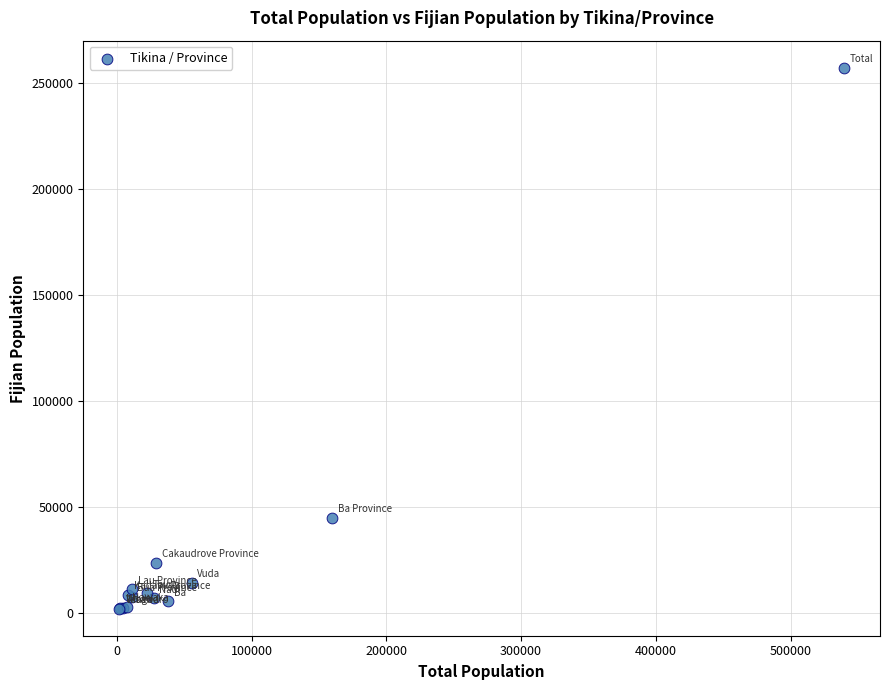

What Y value in the scatter plot is closest to 129573?

44951